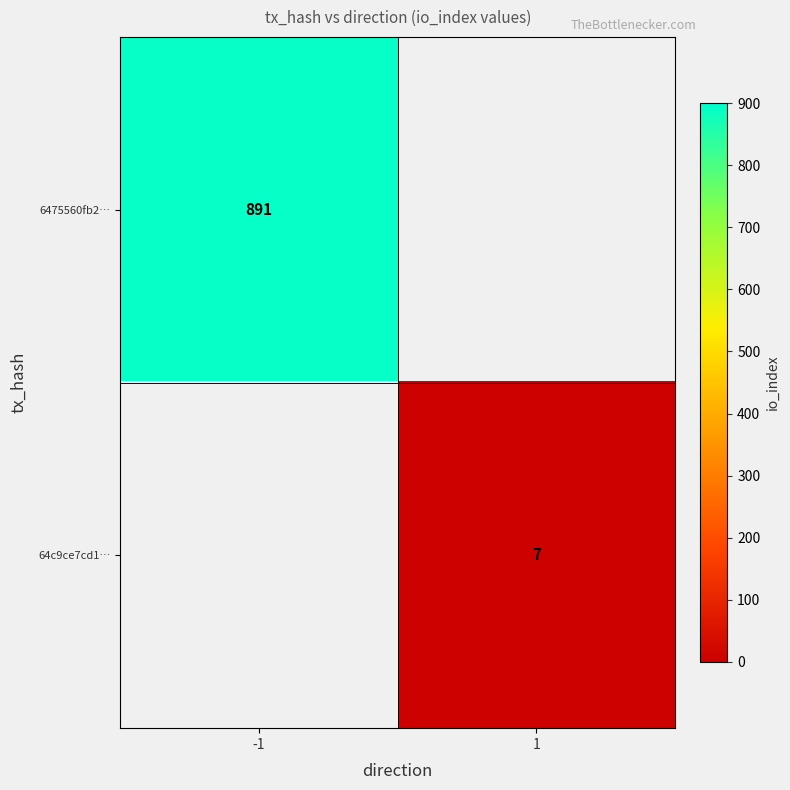

How many series are shown in this chart?

2